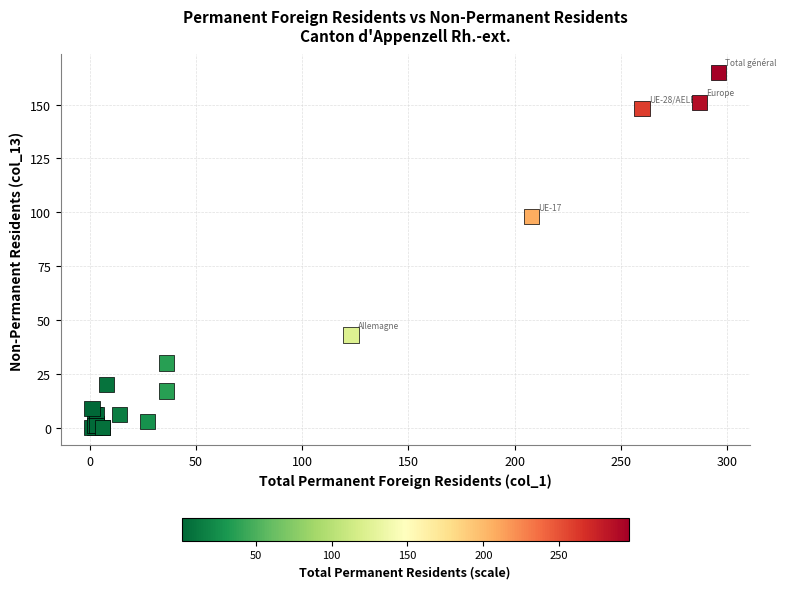

What Y value in the scatter plot is closest to 82?

98